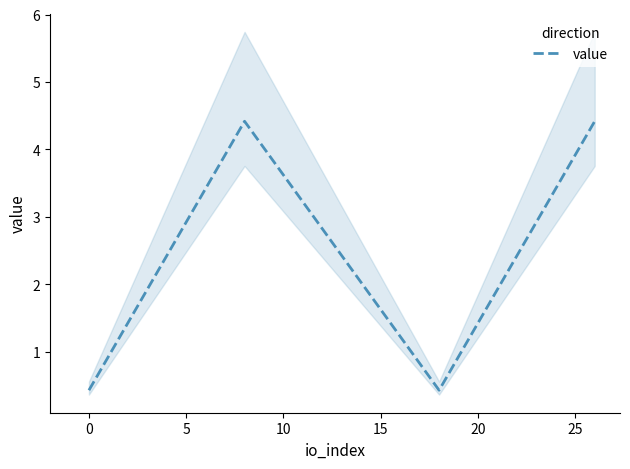

How many interior local peaks (higher than both neighbors) does the data have?

1